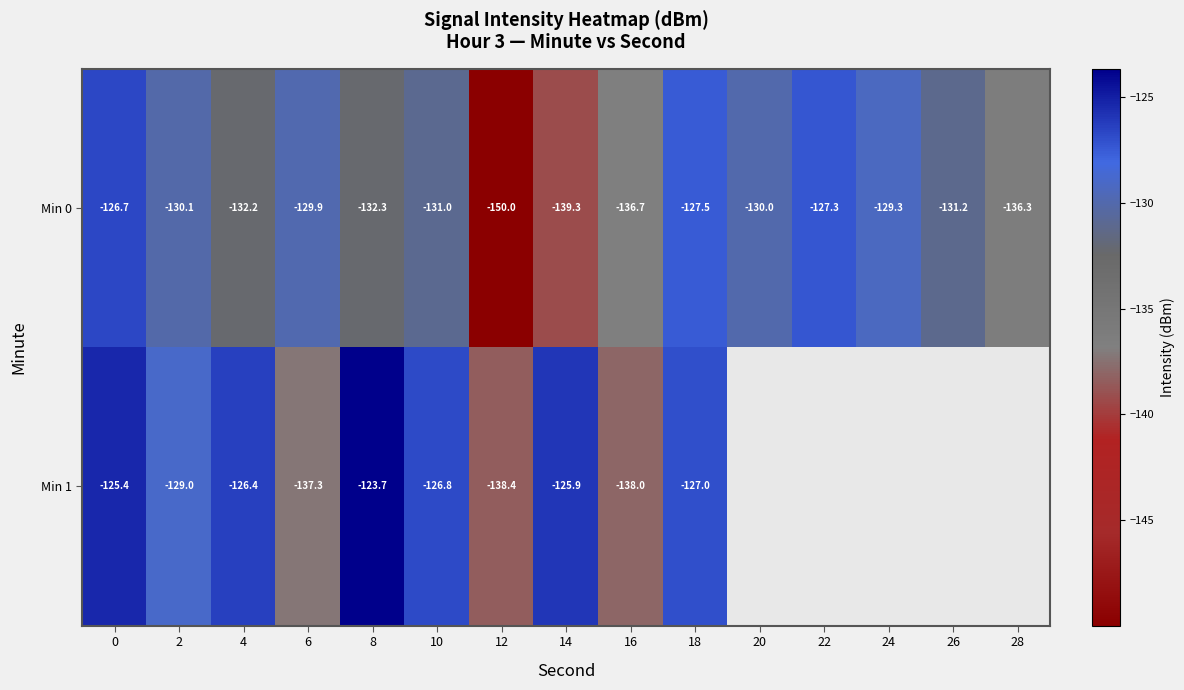

What is the difference between the maximum and minimum values in the Min 0 series?

23.3